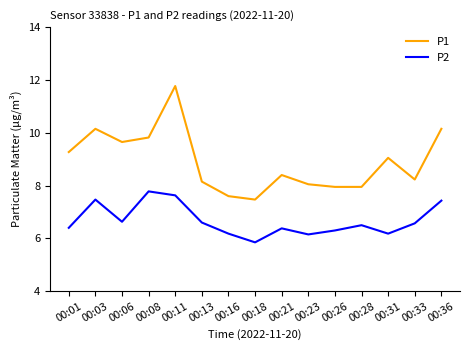

What is the sum of all P1 values?

133.7